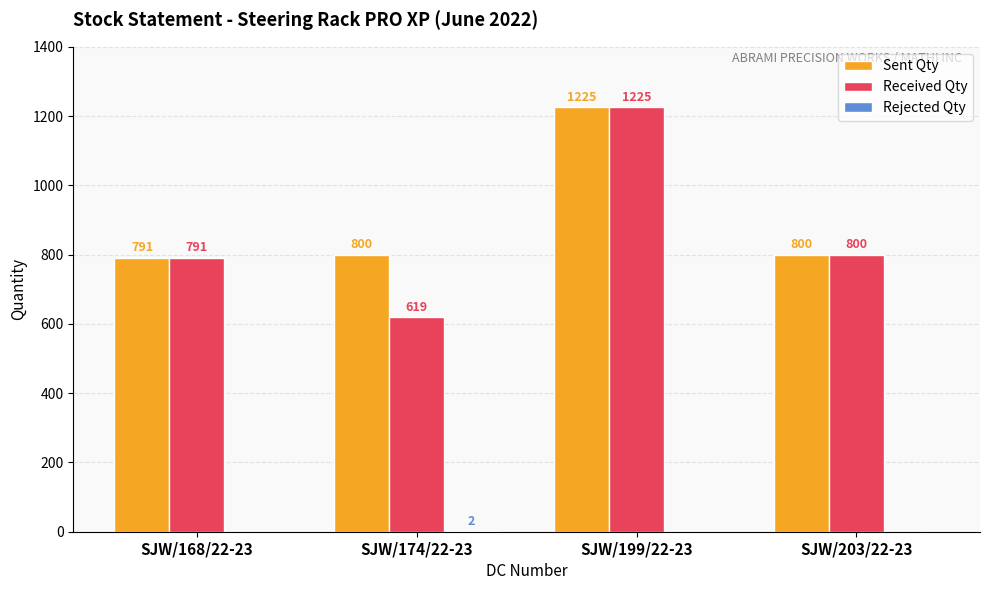

Is it true that Sent Qty equals 800 at SJW/174/22-23?

True